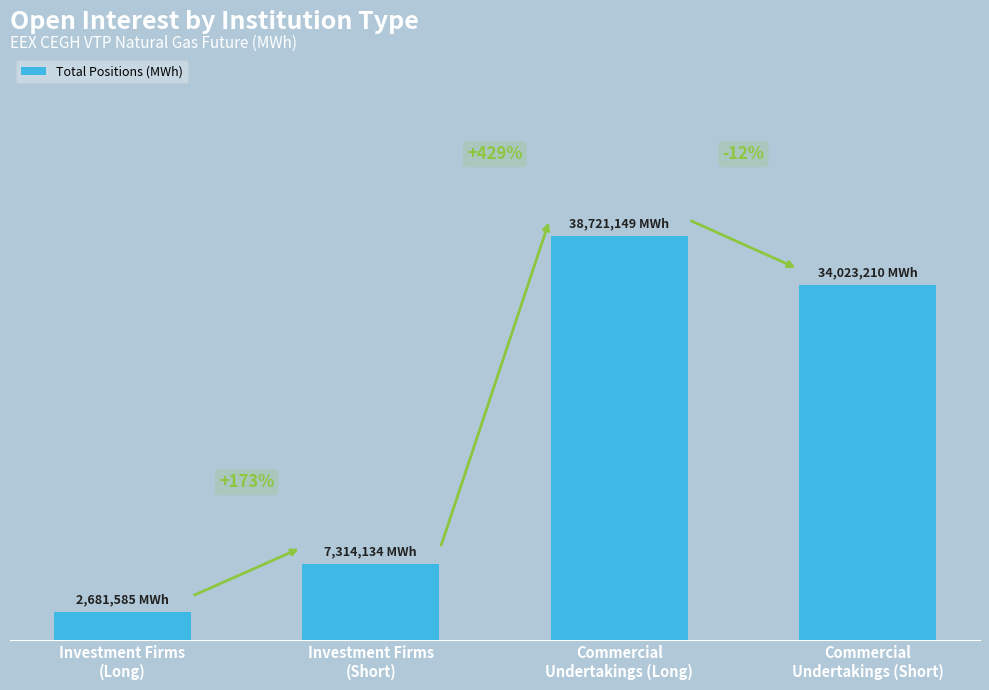

Does the chart contain any negative values?

No